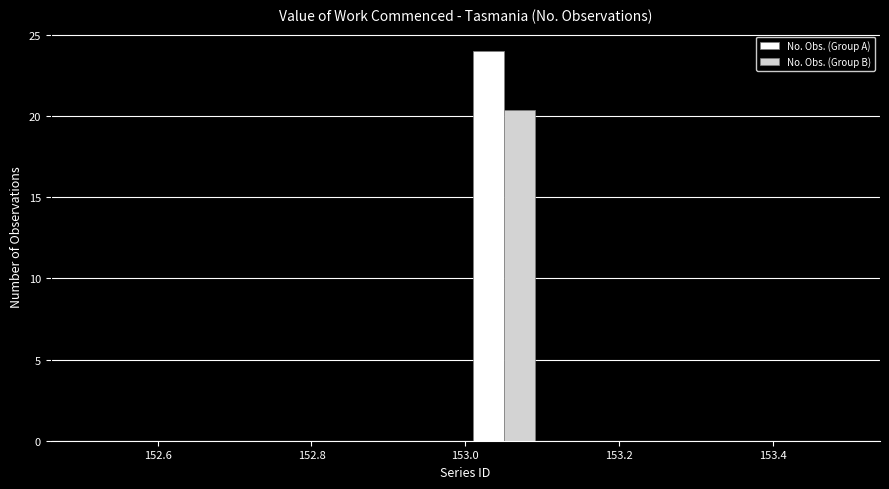

Reading left to right, transcribe this chart: for each range on the x-axis, give the height of each series' bar. The values are not printed on the chart, so give them approximately, as read against the axis.

152.5 to 152.6: No. Obs. (Group A)=0	No. Obs. (Group B)=0
152.6 to 152.7: No. Obs. (Group A)=0	No. Obs. (Group B)=0
152.7 to 152.8: No. Obs. (Group A)=0	No. Obs. (Group B)=0
152.8 to 152.9: No. Obs. (Group A)=0	No. Obs. (Group B)=0
152.9 to 153.0: No. Obs. (Group A)=0	No. Obs. (Group B)=0
153.0 to 153.1: No. Obs. (Group A)=24.0	No. Obs. (Group B)=20.5
153.1 to 153.2: No. Obs. (Group A)=0	No. Obs. (Group B)=0
153.2 to 153.3: No. Obs. (Group A)=0	No. Obs. (Group B)=0
153.3 to 153.4: No. Obs. (Group A)=0	No. Obs. (Group B)=0
153.4 to 153.5: No. Obs. (Group A)=0	No. Obs. (Group B)=0